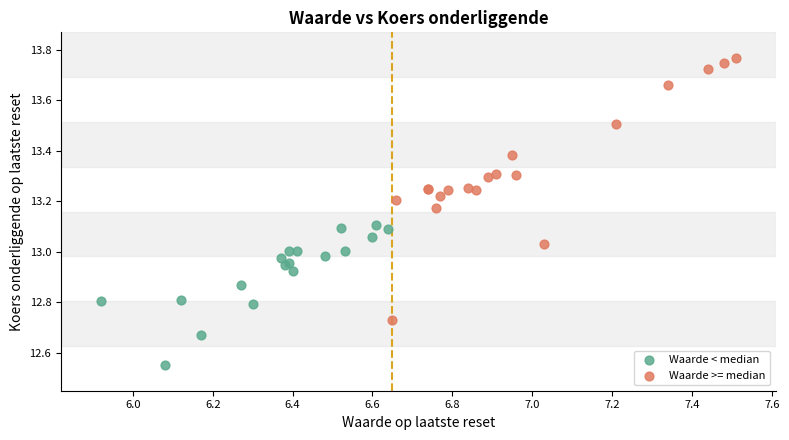

What are all the series names shown in the legend?

Waarde < median, Waarde >= median